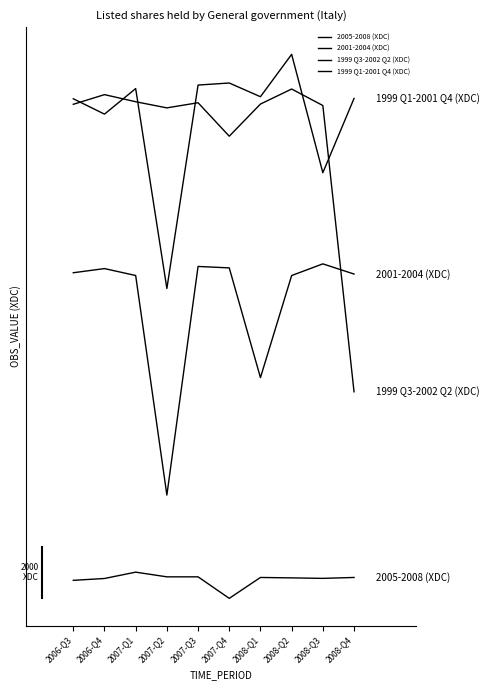

Rank the series at 2008-Q1 from lowest to highest value.

2005-2008 (XDC), 2001-2004 (XDC), 1999 Q3-2002 Q2 (XDC), 1999 Q1-2001 Q4 (XDC)